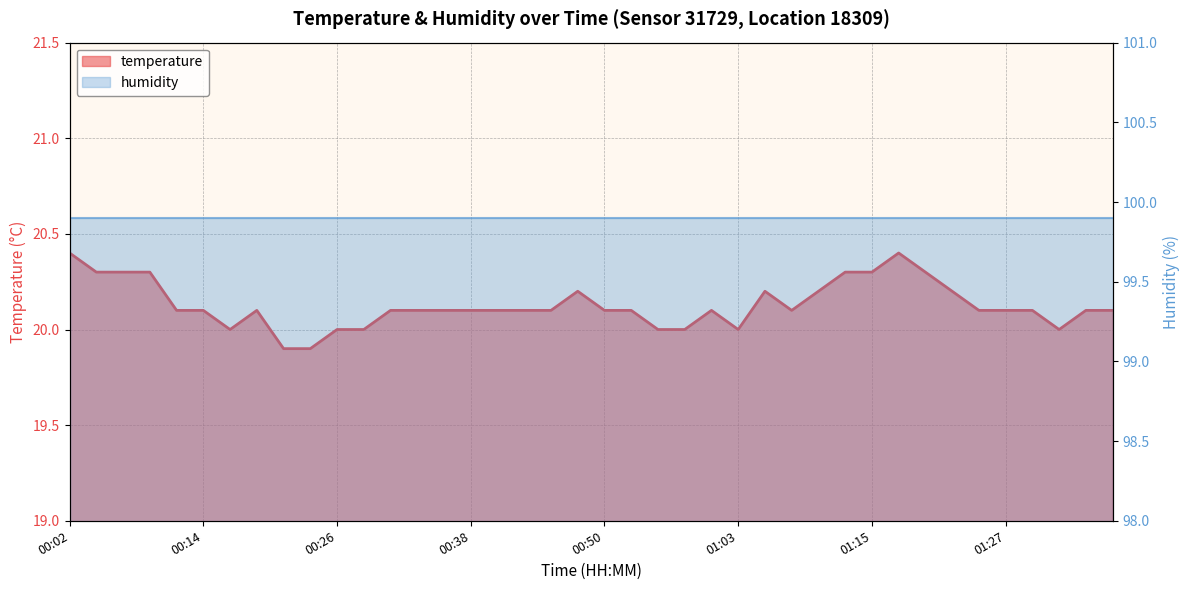

What value does the data have at 01:15?

20.3